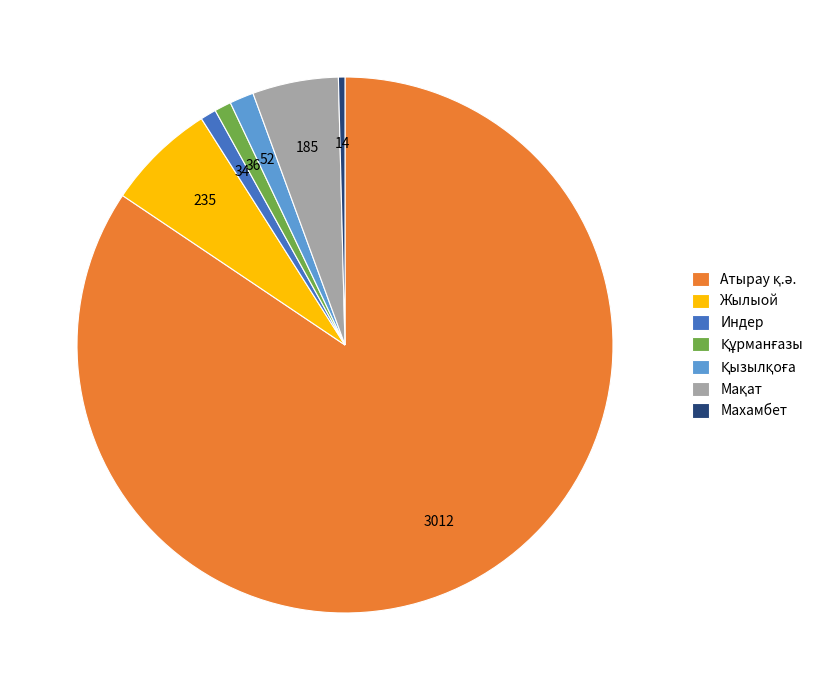

Combined, do Жылыой and Индер account for over 50%?

No